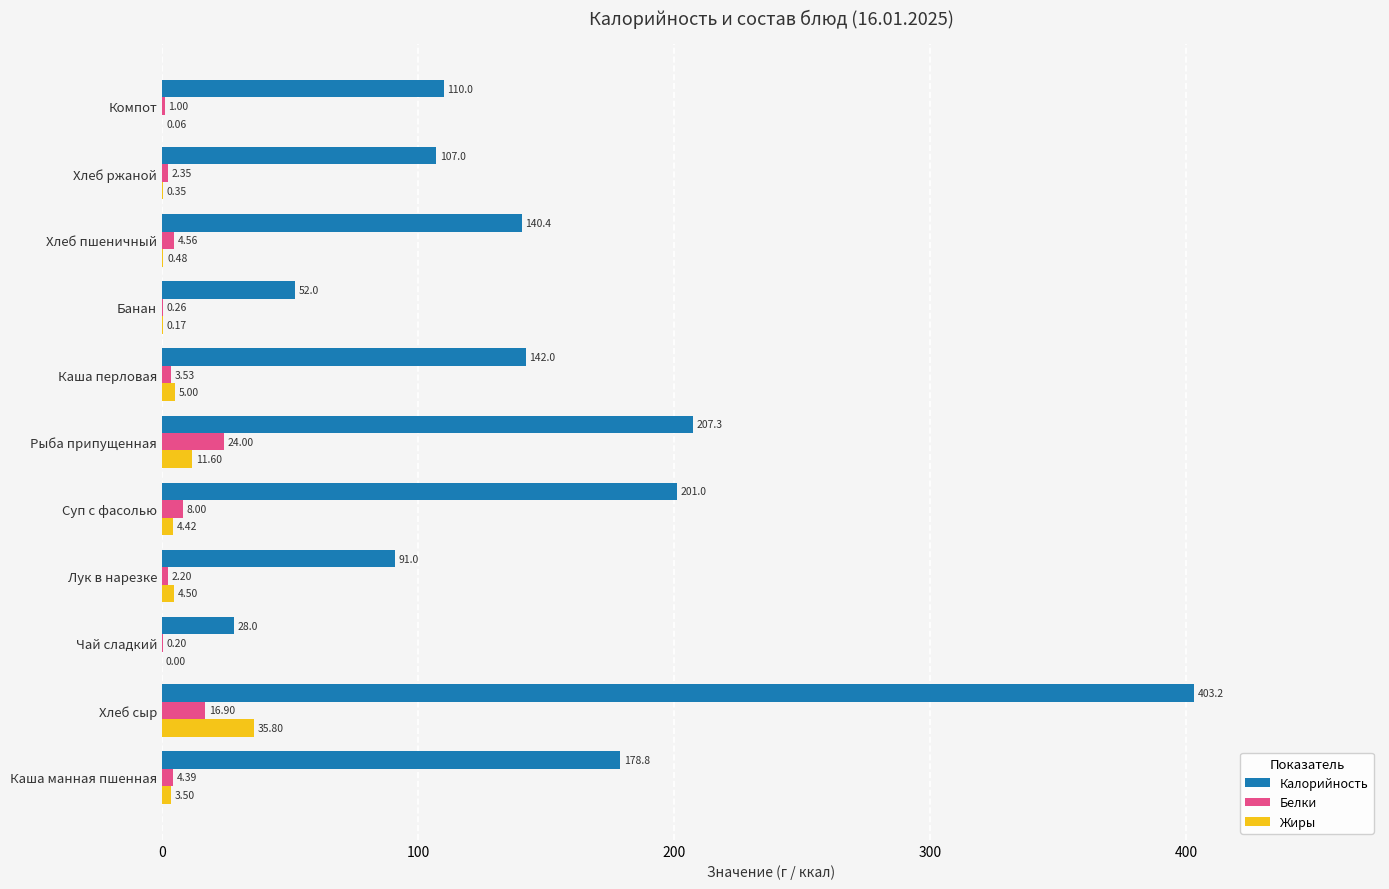

What are all the series names shown in the legend?

Калорийность, Белки, Жиры